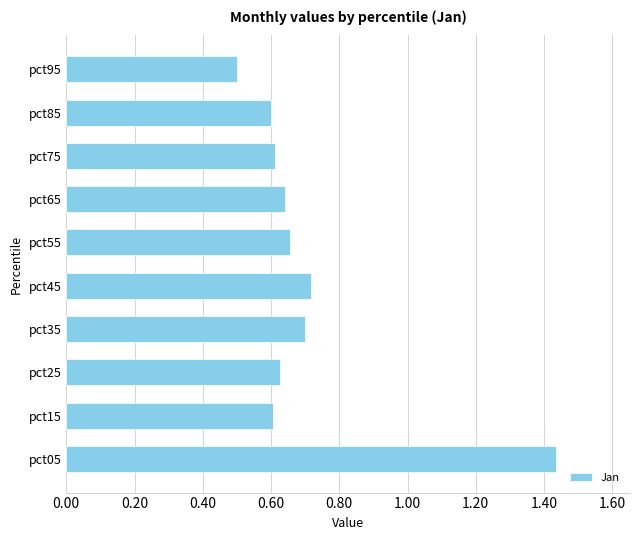

At which label is the value closest to 0?

pct95